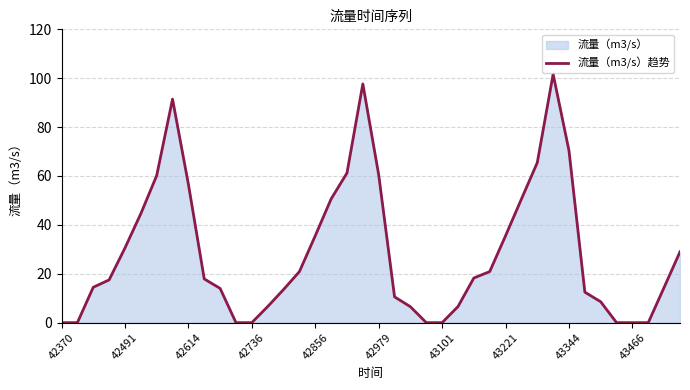

How many values are below 17?

19